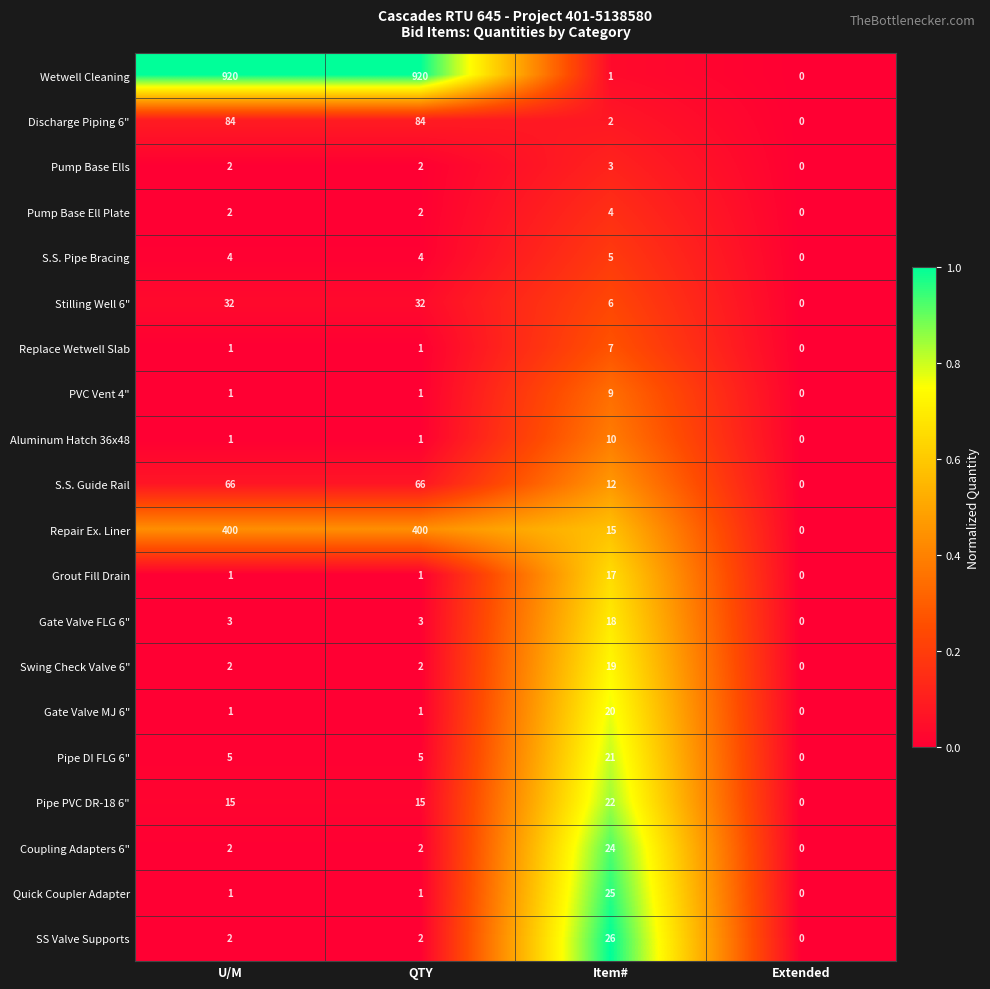

Which series has the largest total across all categories?

Wetwell Cleaning